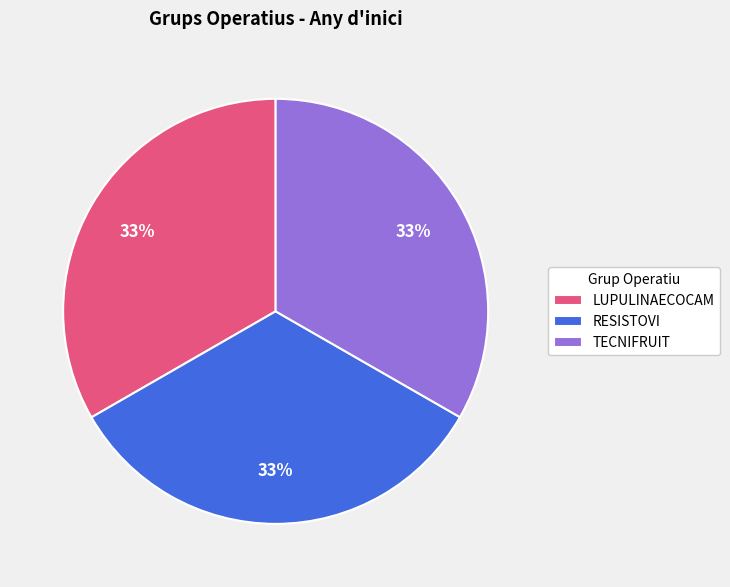

The TECNIFRUIT slice represents 47% of the pie. True or false?

False